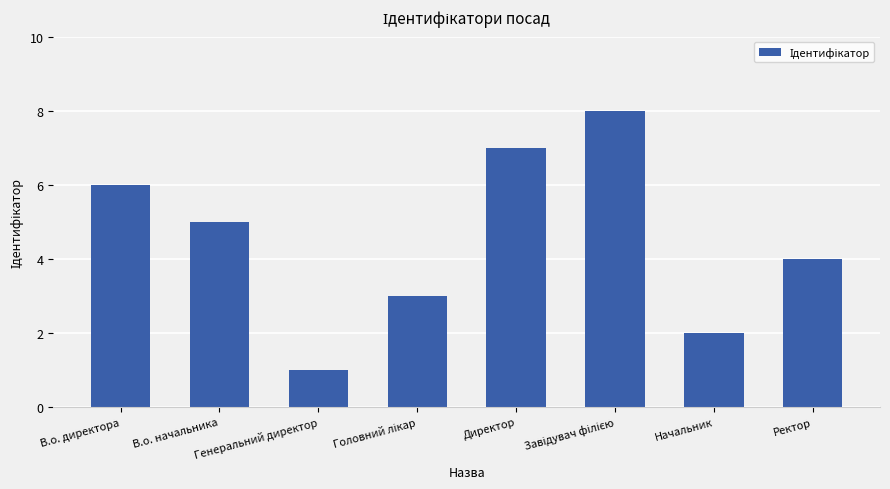

What is the sum of all values?

36